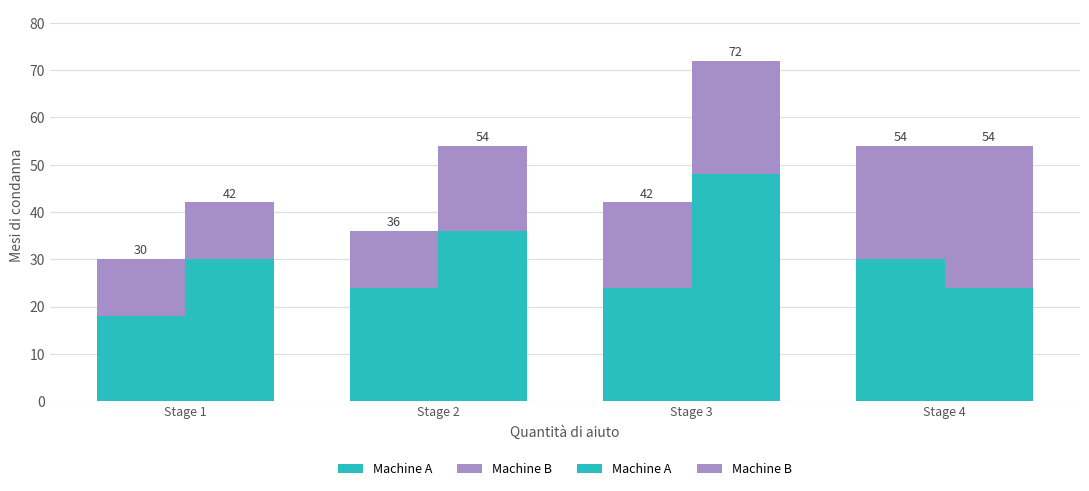

Which series has the largest range (max minus min)?

Machine A